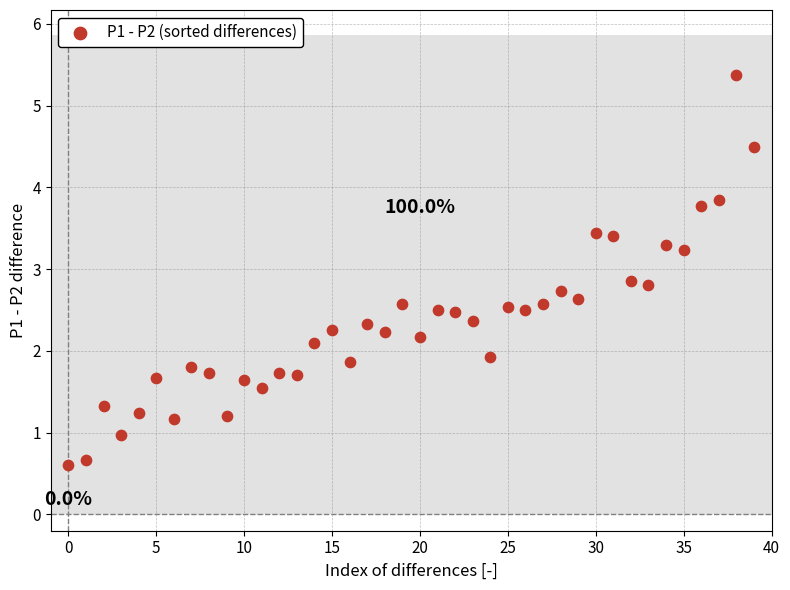

What is the range of Y values (max minus min)?

4.8